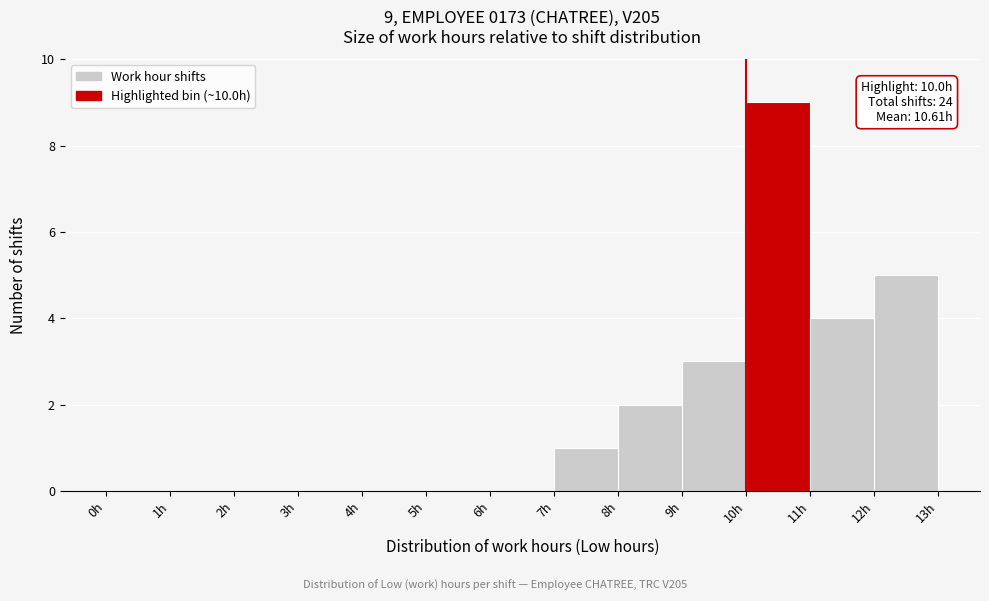

Which range on the x-axis has the tallest bar?

10 to 11